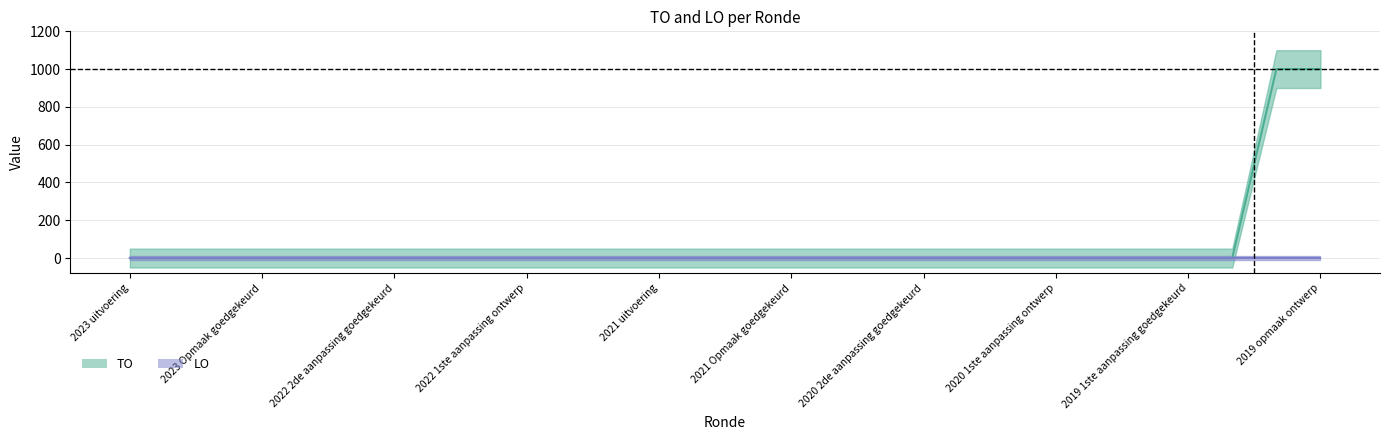

What is the sum of all values?

2000